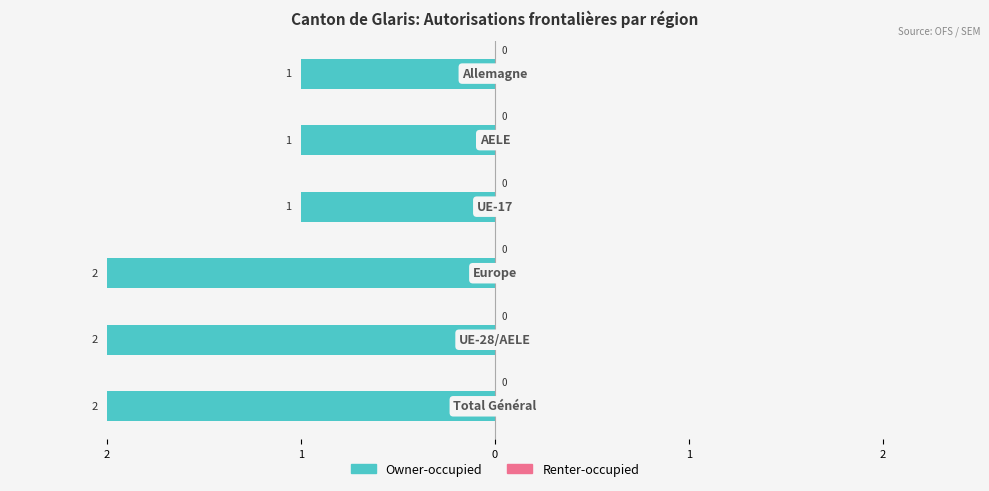

How many groups of bars are there?

6